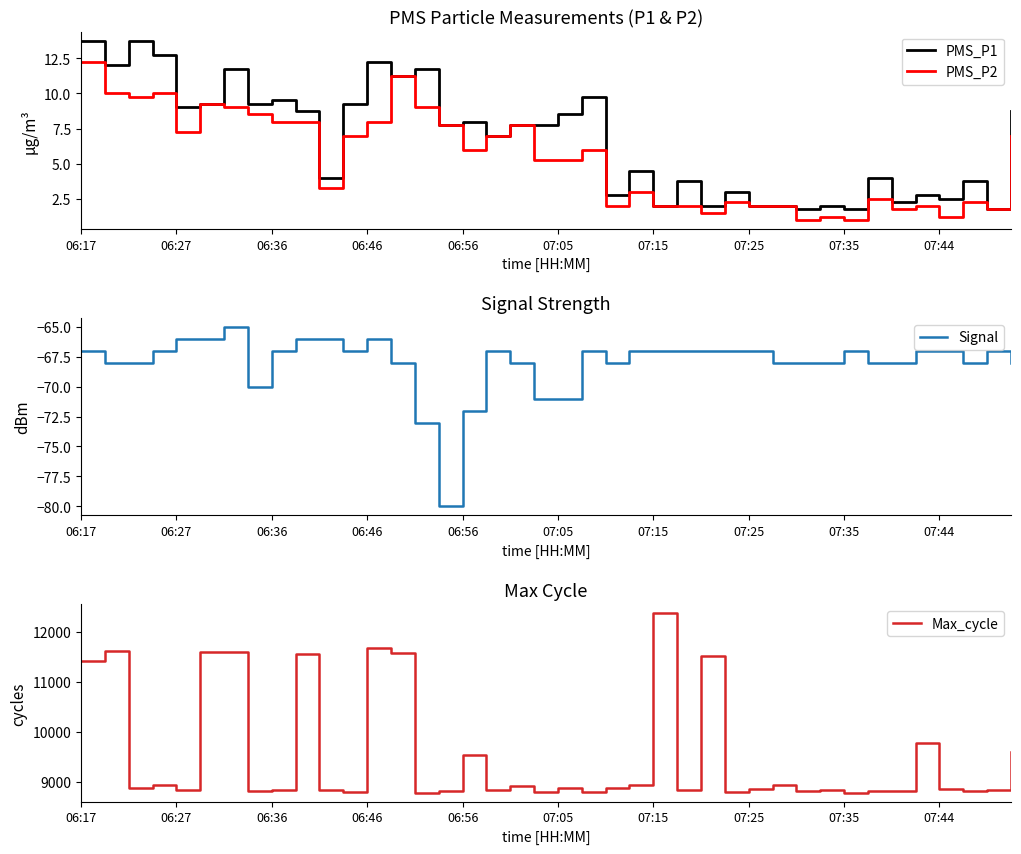

True or false: Signal has a value of -41 at 06:17.

False